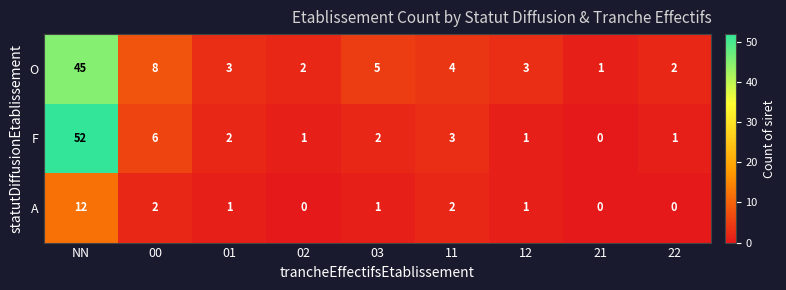

Between NN and 03, which series saw the biggest shift?

F